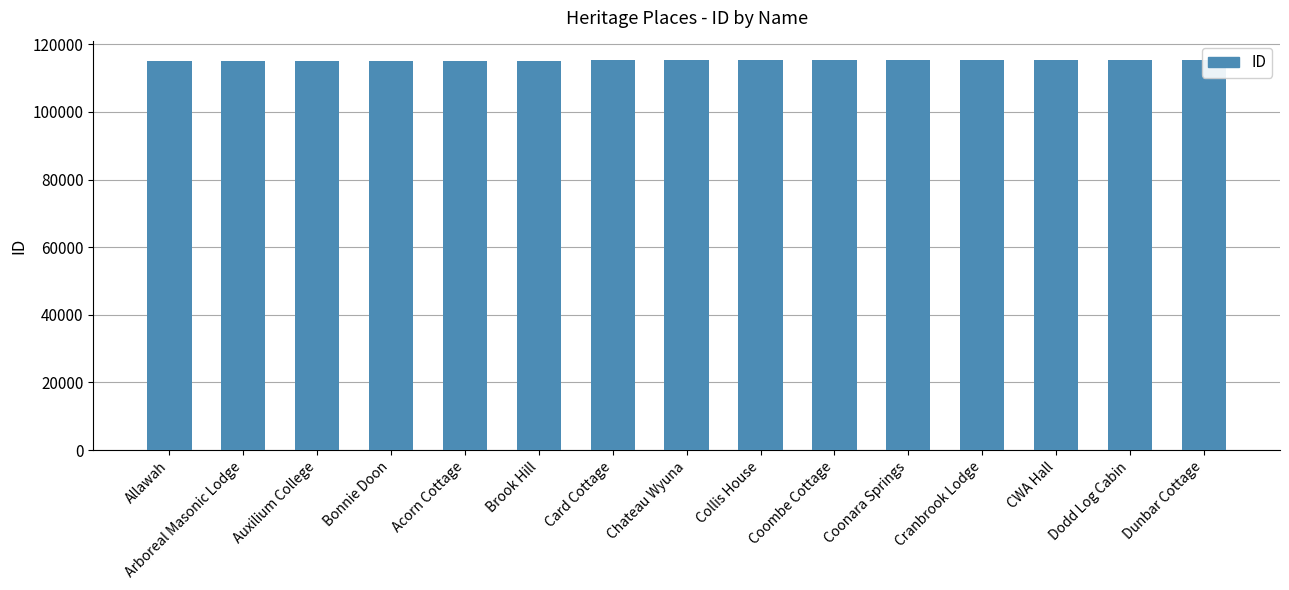

Rank the categories by value from lowest to highest.

Allawah, Arboreal Masonic Lodge, Auxilium College, Bonnie Doon, Acorn Cottage, Brook Hill, Card Cottage, Chateau Wyuna, Collis House, Coombe Cottage, Coonara Springs, Cranbrook Lodge, CWA Hall, Dodd Log Cabin, Dunbar Cottage